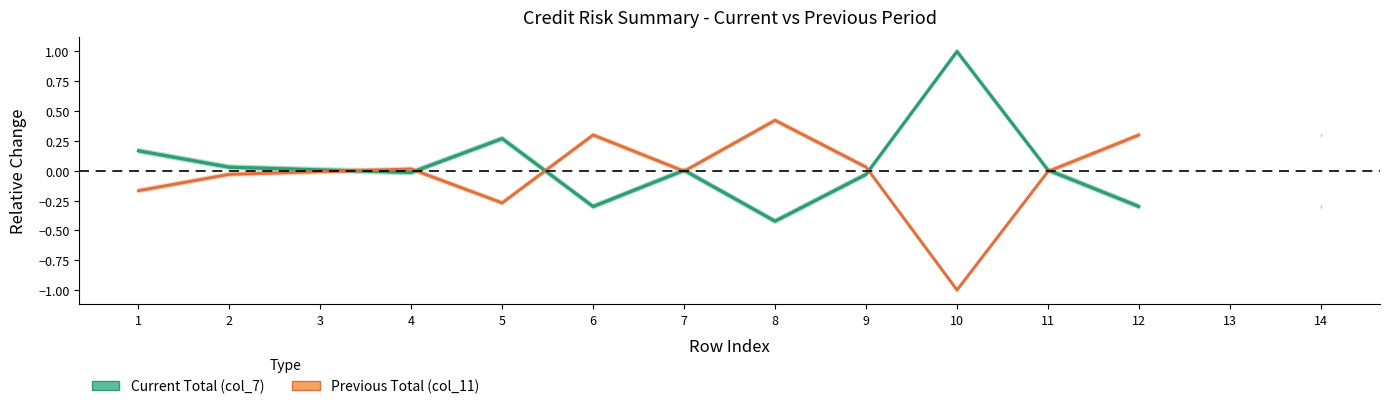

Which series has the largest range (max minus min)?

Current Total (col_7)